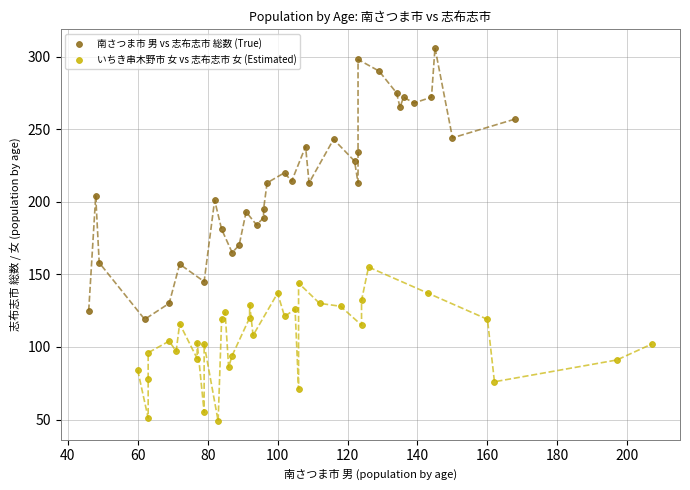

Which series has the largest Y range (max minus min)?

南さつま市 男 vs 志布志市 総数 (True)